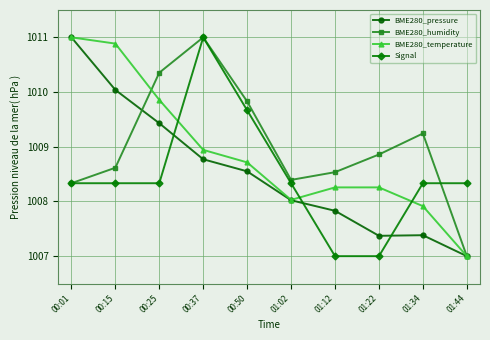

What is the value of the BME280_humidity point at the 8th from the left?

1008.9